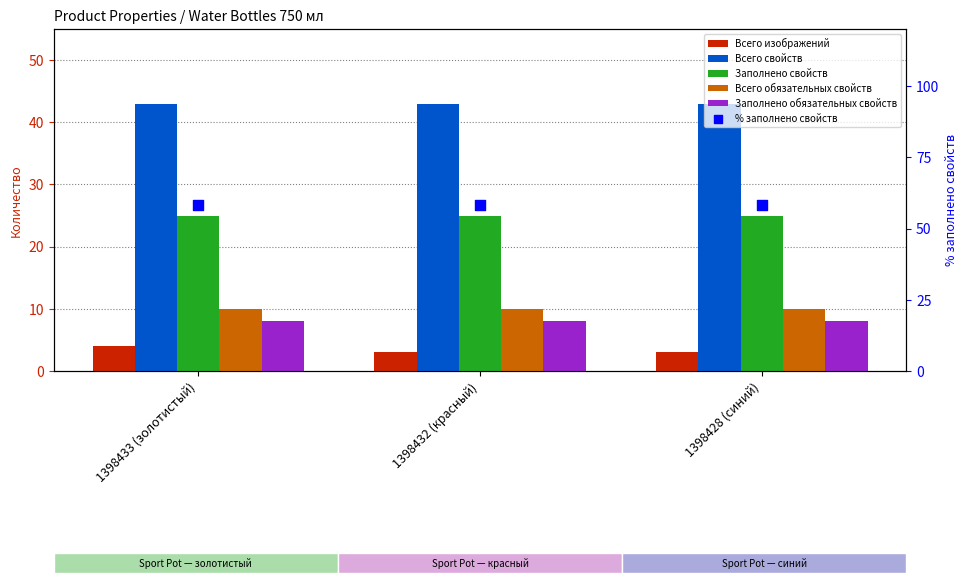

Which series has the largest total across all categories?

% заполнено свойств